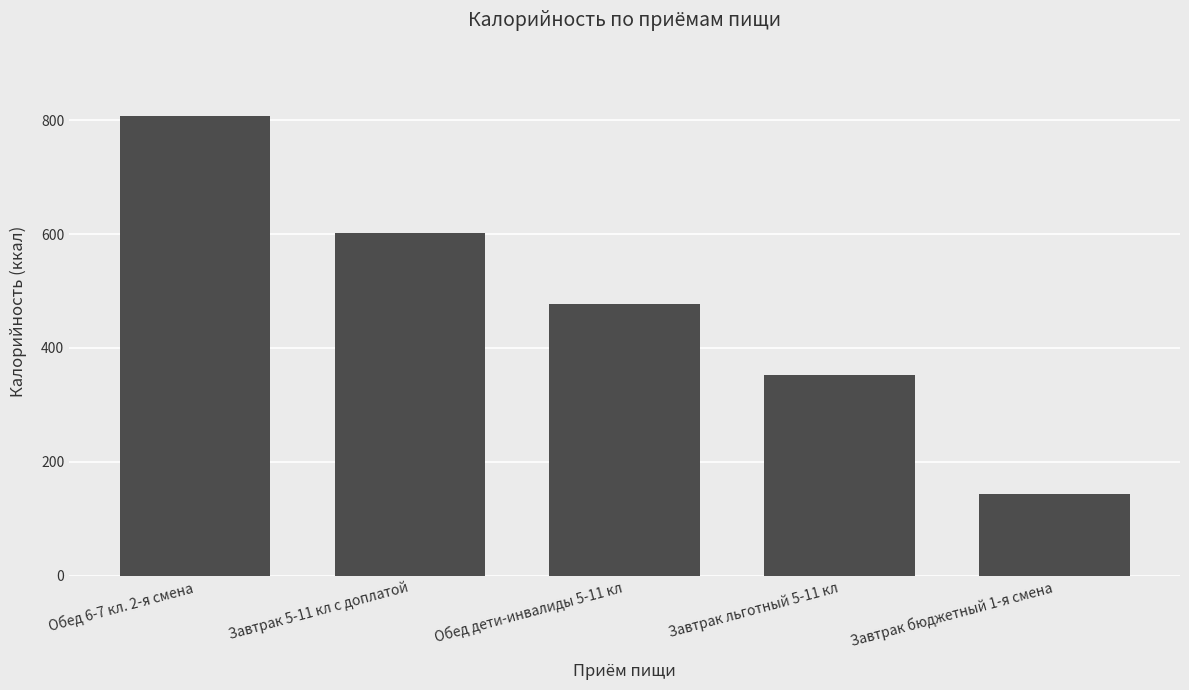

What is the difference between the maximum and second lowest values?

455.8